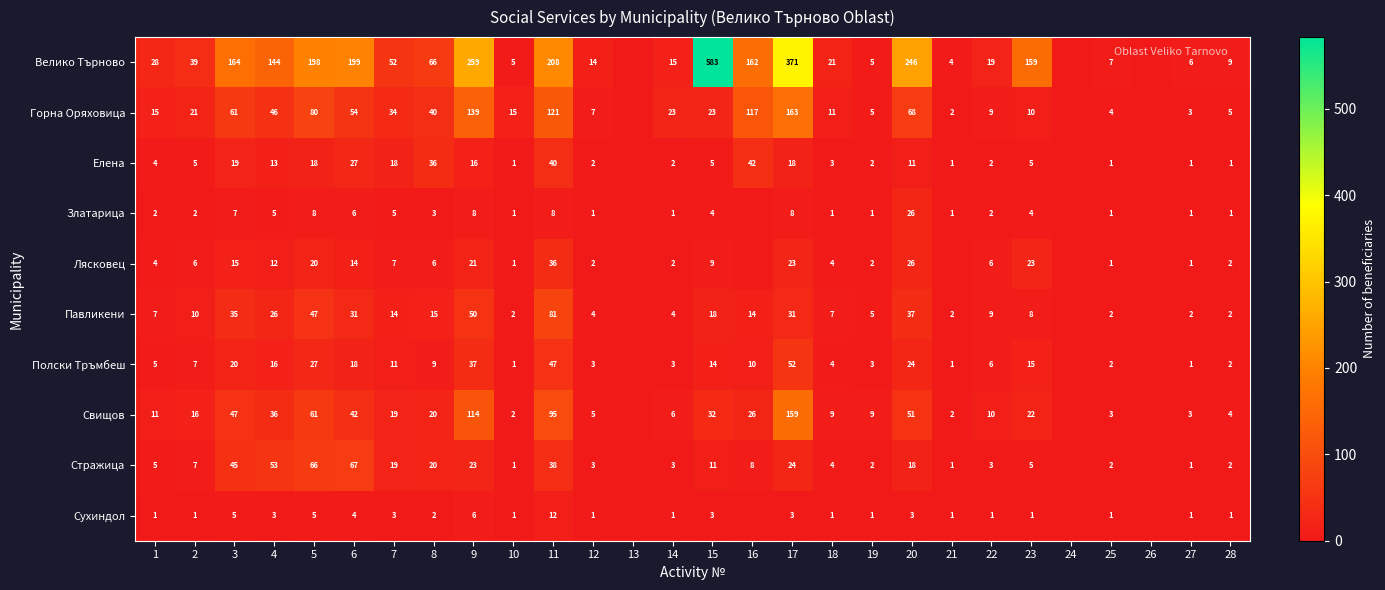

What is the spread (max minus min) of values at 10?

14